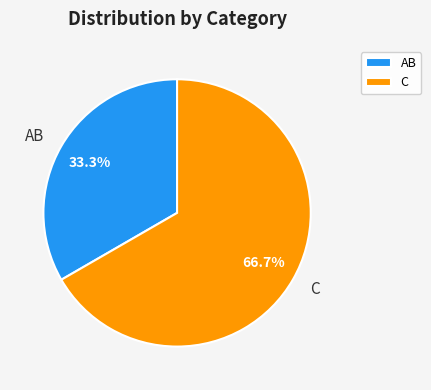

Which category has the biggest portion of the pie?

C